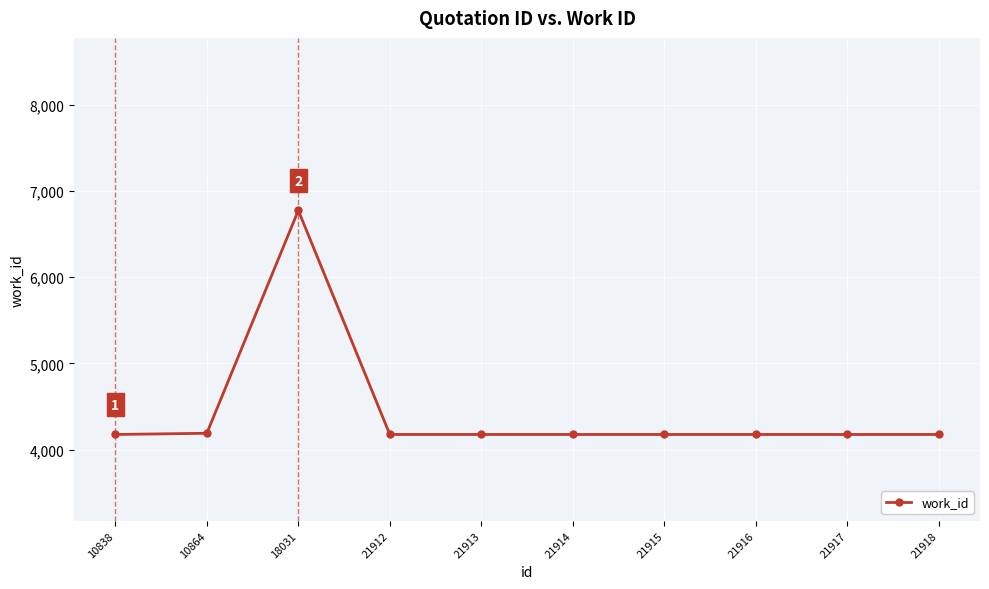

True or false: the data has more than 0 interior local peaks.

True